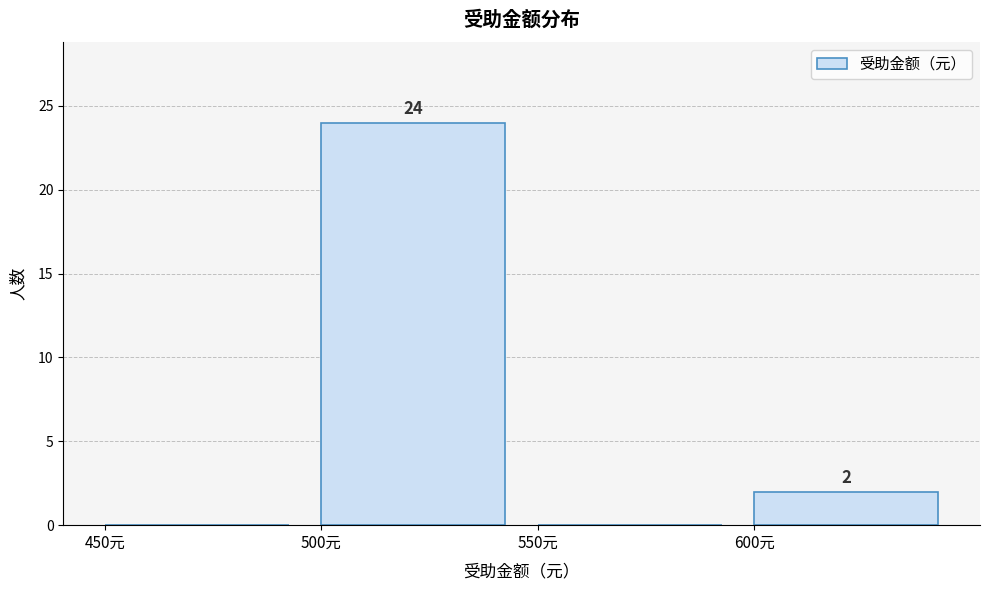

Which range on the x-axis has the tallest bar?

500 to 550